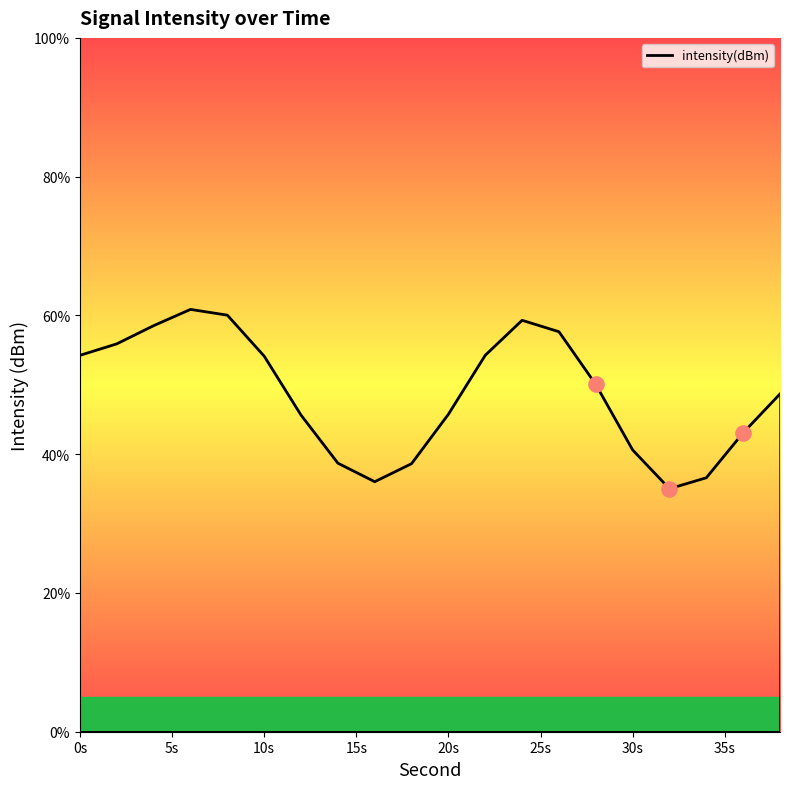

What is the minimum value shown in the chart?

35.0